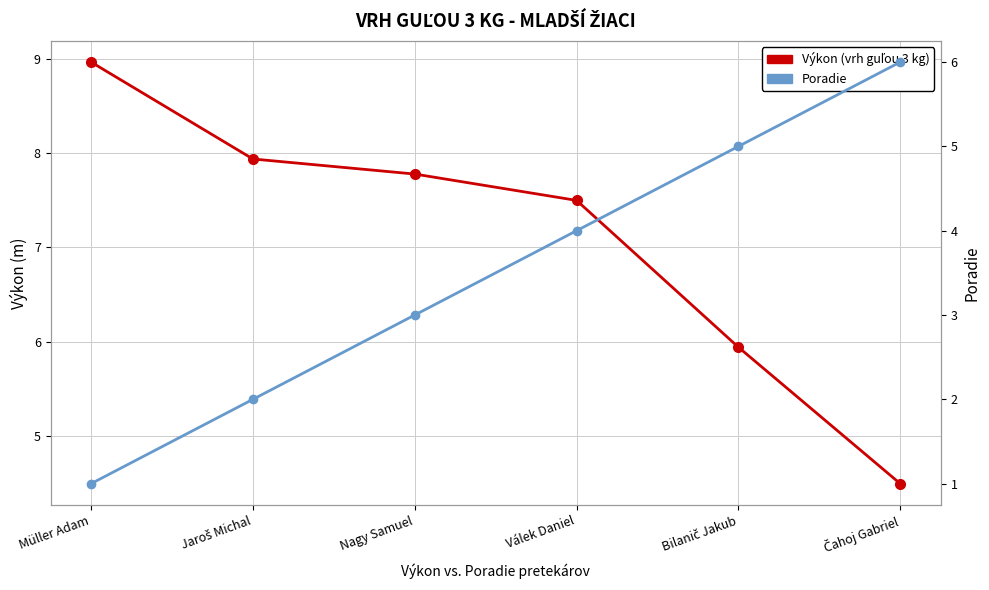

What is the average value of the Poradie series?

3.5